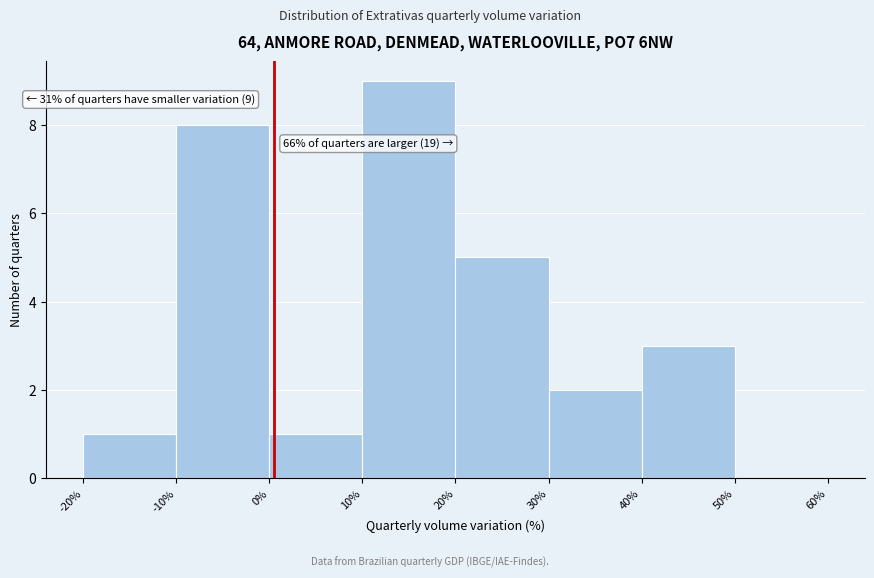

Which range on the x-axis has the tallest bar?

10% to 20%